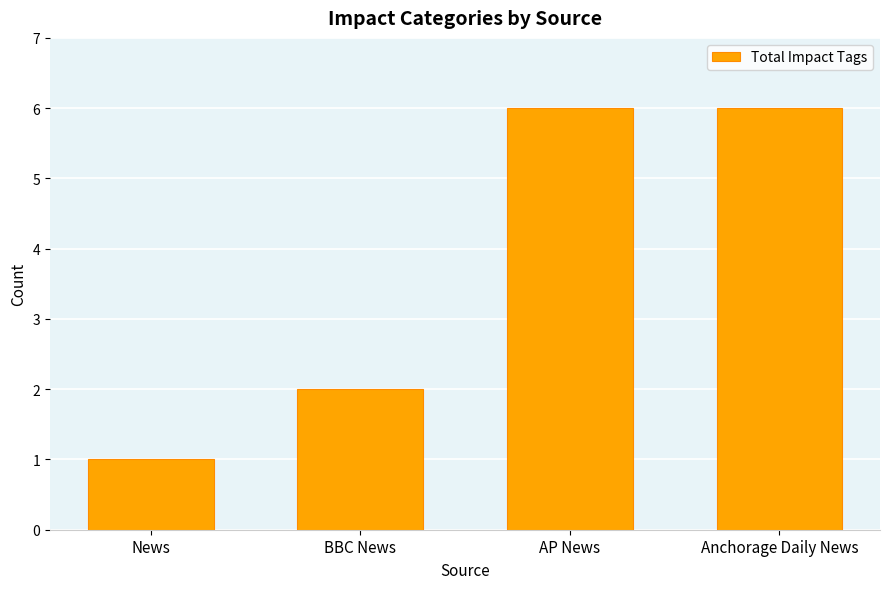

The chart shows a value of 6 at Anchorage Daily News. True or false?

True